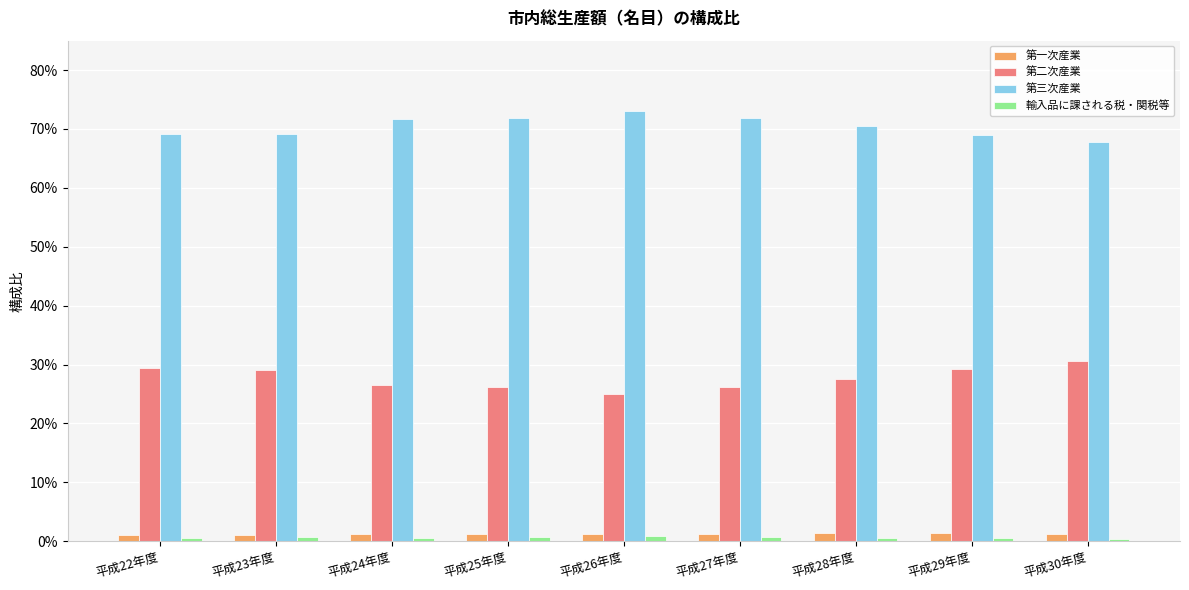

Which series changed the most between 平成23年度 and 平成25年度?

第二次産業